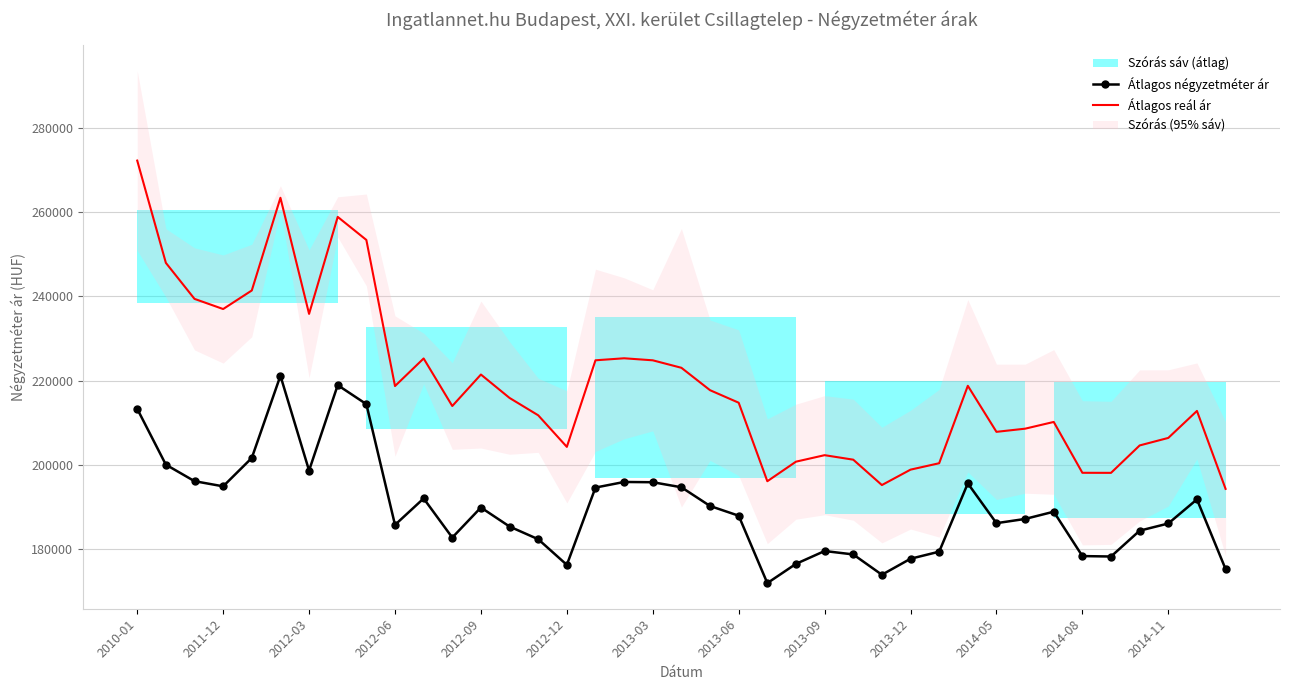

True or false: Átlagos reál ár and Átlagos négyzetméter ár intersect in this chart.

False